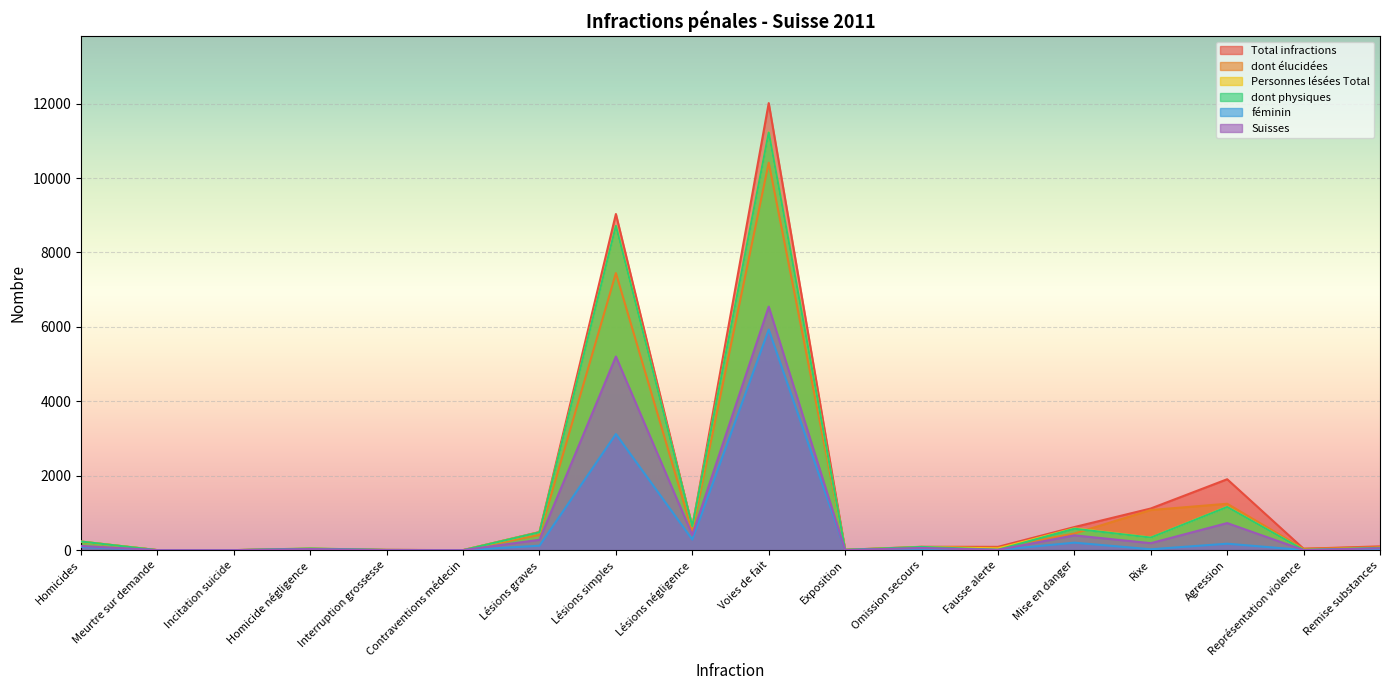

Reading left to right, what are all the values shown in this chart?

Total infractions: Homicides=230	Meurtre sur demande=0	Incitation suicide=0	Homicide négligence=37	Interruption grossesse=6	Contraventions médecin=0	Lésions graves=487	Lésions simples=9033	Lésions négligence=619	Voies de fait=12014	Exposition=9	Omission secours=90	Fausse alerte=88	Mise en danger=620	Rixe=1119	Agression=1905	Représentation violence=37	Remise substances=101
dont élucidées: Homicides=223	Meurtre sur demande=0	Incitation suicide=0	Homicide négligence=26	Interruption grossesse=6	Contraventions médecin=0	Lésions graves=407	Lésions simples=7445	Lésions négligence=505	Voies de fait=10414	Exposition=7	Omission secours=73	Fausse alerte=65	Mise en danger=445	Rixe=1078	Agression=1246	Représentation violence=36	Remise substances=82
Personnes lésées Total: Homicides=231	Meurtre sur demande=0	Incitation suicide=0	Homicide négligence=44	Interruption grossesse=4	Contraventions médecin=0	Lésions graves=481	Lésions simples=8715	Lésions négligence=640	Voies de fait=11232	Exposition=8	Omission secours=86	Fausse alerte=45	Mise en danger=585	Rixe=338	Agression=1163	Représentation violence=6	Remise substances=61
dont physiques: Homicides=231	Meurtre sur demande=0	Incitation suicide=0	Homicide négligence=44	Interruption grossesse=4	Contraventions médecin=0	Lésions graves=480	Lésions simples=8713	Lésions négligence=640	Voies de fait=11225	Exposition=8	Omission secours=86	Fausse alerte=11	Mise en danger=576	Rixe=337	Agression=1160	Représentation violence=6	Remise substances=61
féminin: Homicides=87	Meurtre sur demande=0	Incitation suicide=0	Homicide négligence=20	Interruption grossesse=4	Contraventions médecin=0	Lésions graves=119	Lésions simples=3120	Lésions négligence=284	Voies de fait=5927	Exposition=4	Omission secours=37	Fausse alerte=5	Mise en danger=201	Rixe=23	Agression=173	Représentation violence=2	Remise substances=29
Suisses: Homicides=112	Meurtre sur demande=0	Incitation suicide=0	Homicide négligence=29	Interruption grossesse=1	Contraventions médecin=0	Lésions graves=278	Lésions simples=5203	Lésions négligence=406	Voies de fait=6543	Exposition=1	Omission secours=58	Fausse alerte=7	Mise en danger=397	Rixe=187	Agression=727	Représentation violence=2	Remise substances=51